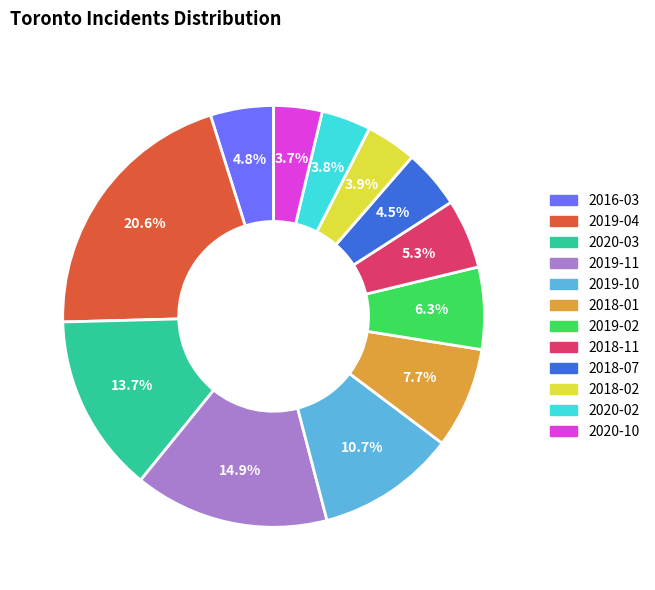

What is the ratio of the value at 2019-02 to the value at 2018-11?

1.2